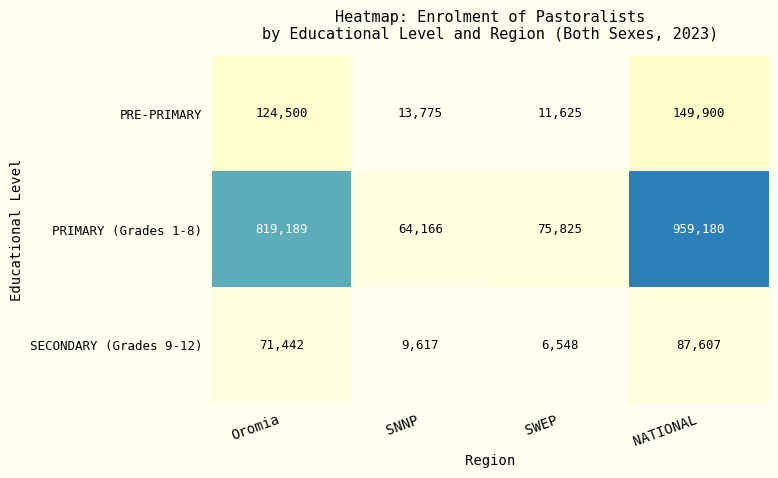

What is the approximate value of PRIMARY (Grades 1-8) at Oromia?

819189